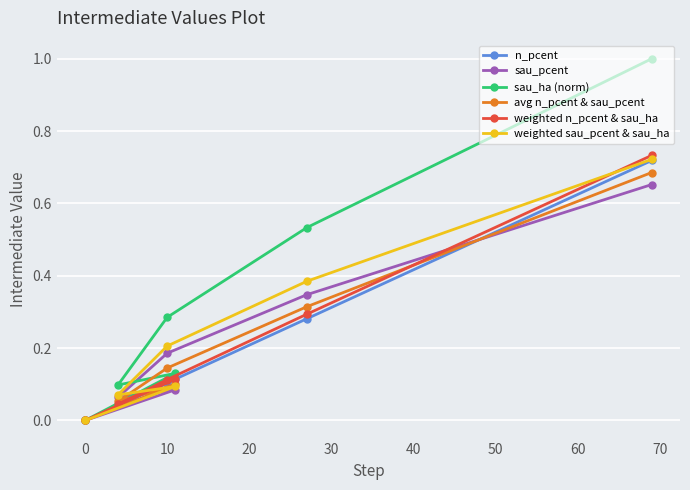

The avg n_pcent & sau_pcent series shows 0.0 at 0. True or false?

True